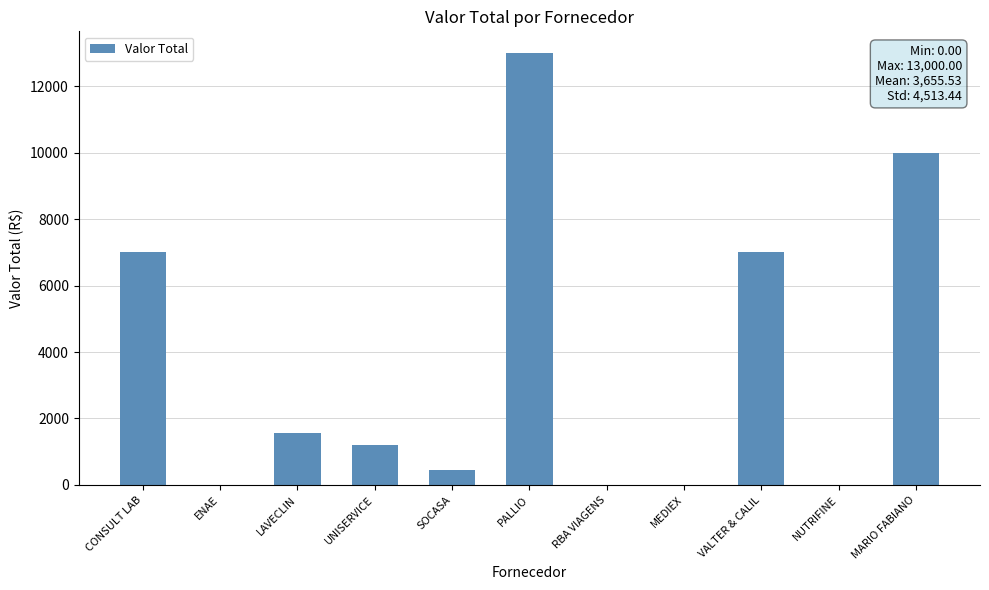

The chart shows a value of 7000.0 at CONSULT LAB. True or false?

True